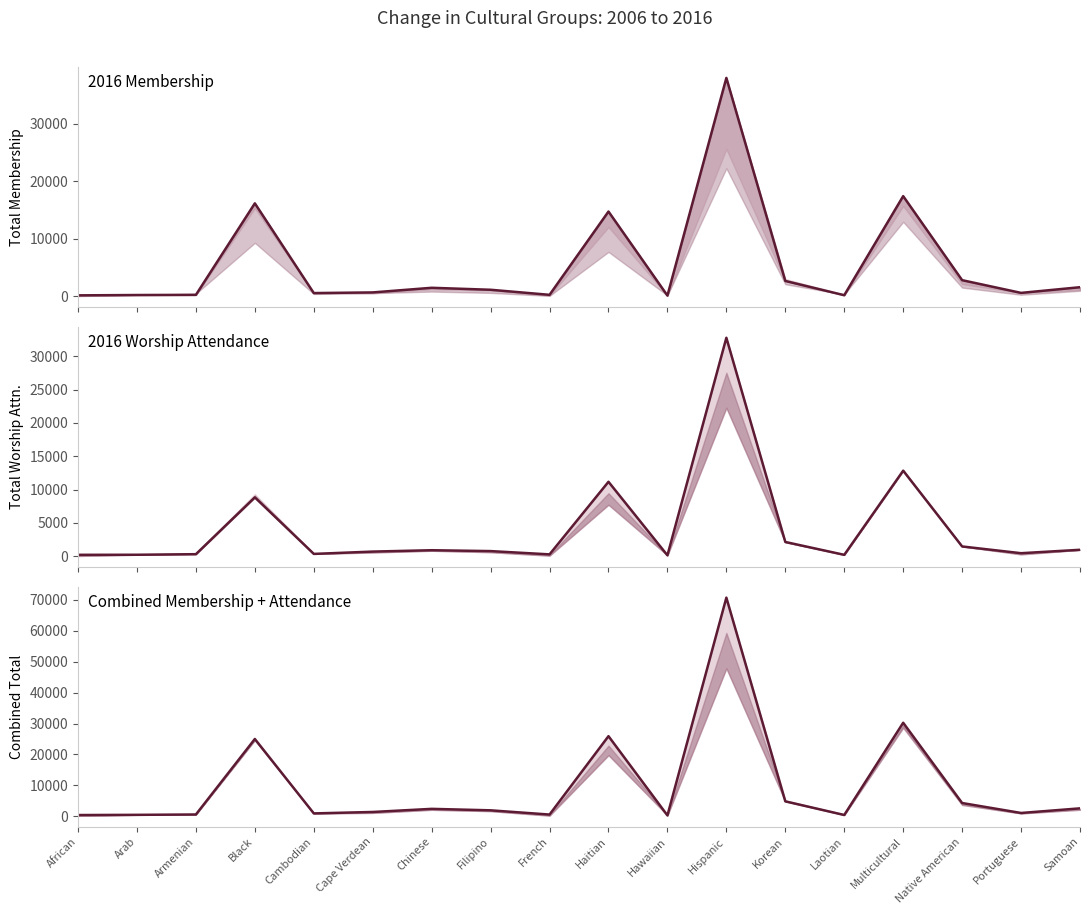

True or false: 2016 Combined (Mem.+Att.) has more than 0 interior local peaks.

True